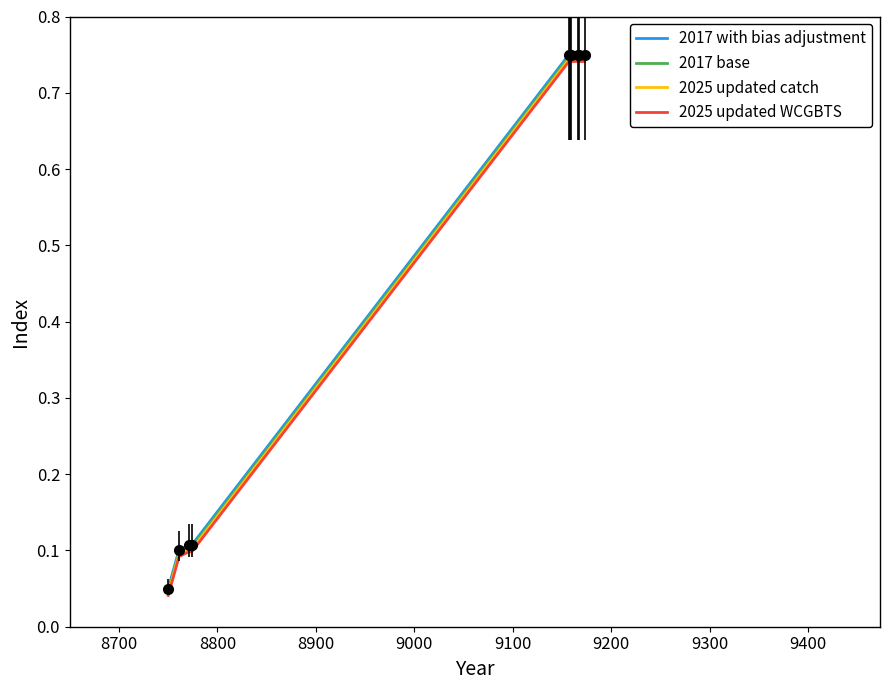

Does the chart display data point markers on the line(s)?

No